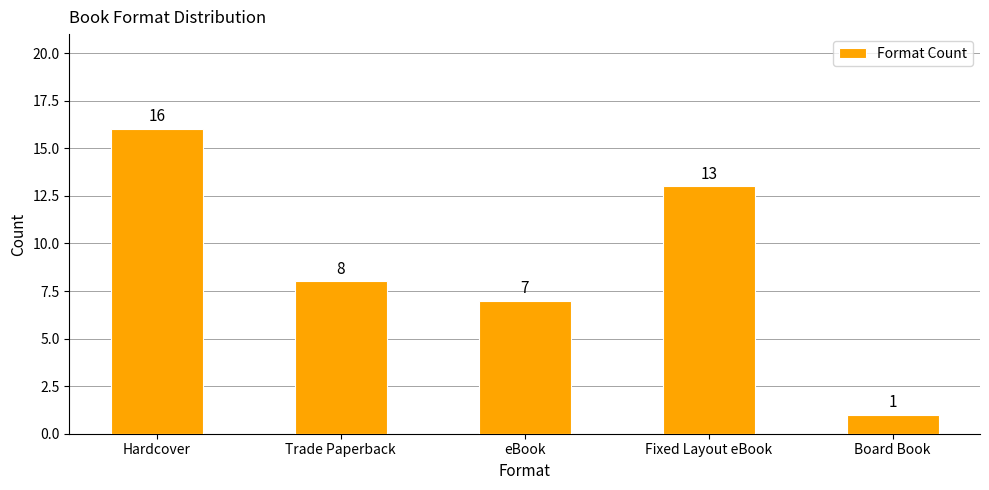

True or false: the data shows 13 at Fixed Layout eBook.

True